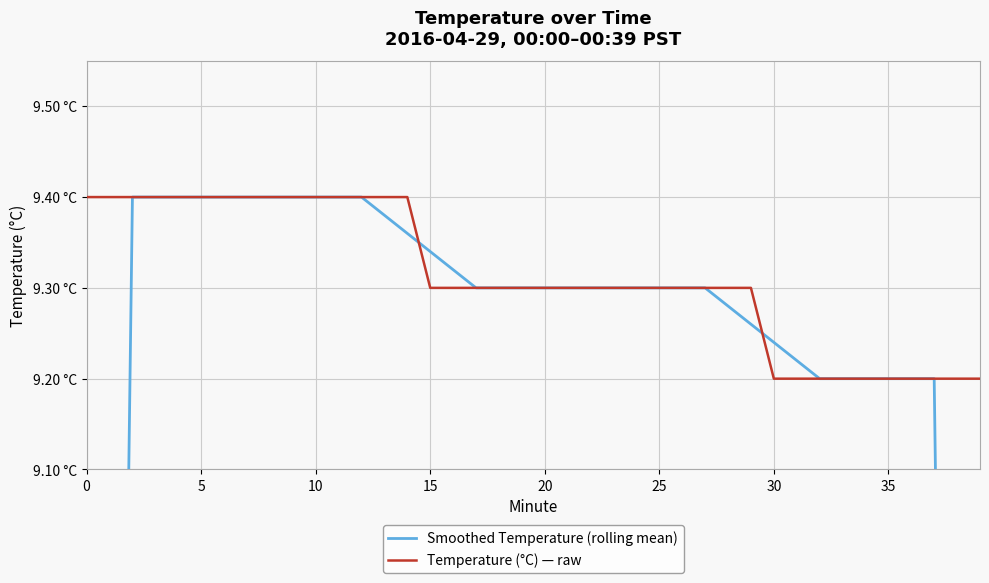

True or false: Temperature (°C) — raw has a value of 14.4 at 15.

False